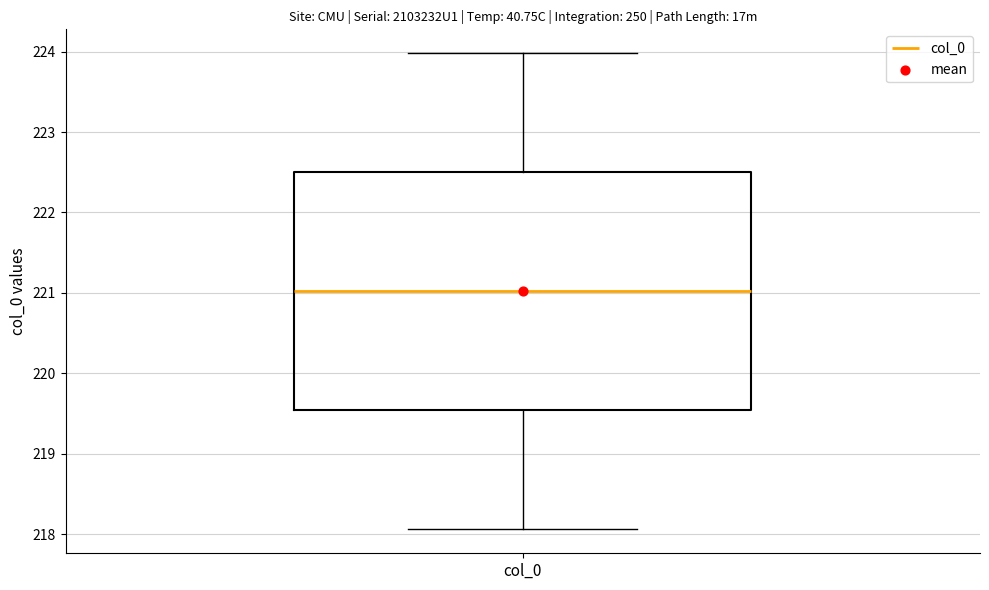

Transcribe this box plot: give where the median line is, the range the box spans, and where the two whiskers end, as read against the y-axis. The values are not printed on the chart, so give them approximately, as read against the axis.

median 221.0, box 219.5 to 222.5, whiskers 218.1 to 224.0